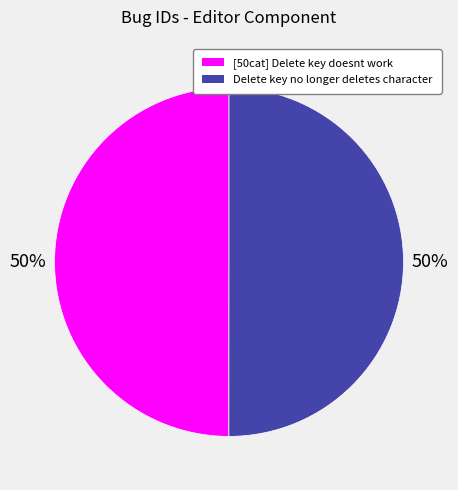

The [50cat] Delete key doesnt work slice represents 39% of the pie. True or false?

False